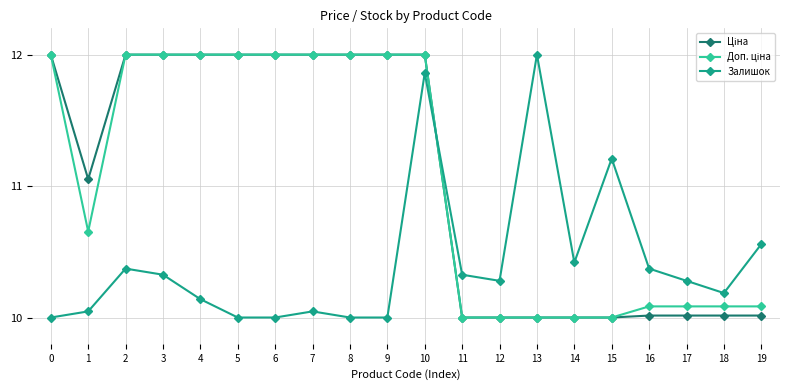

Is it true that Залишок equals 6.0 at 3?

False